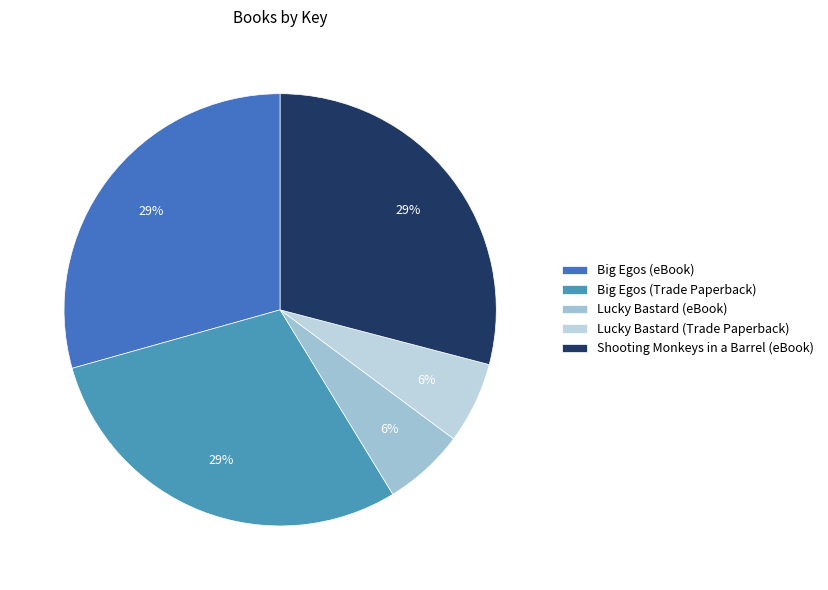

What percentage is NOT represented by Big Egos (Trade Paperback)?

70.6%